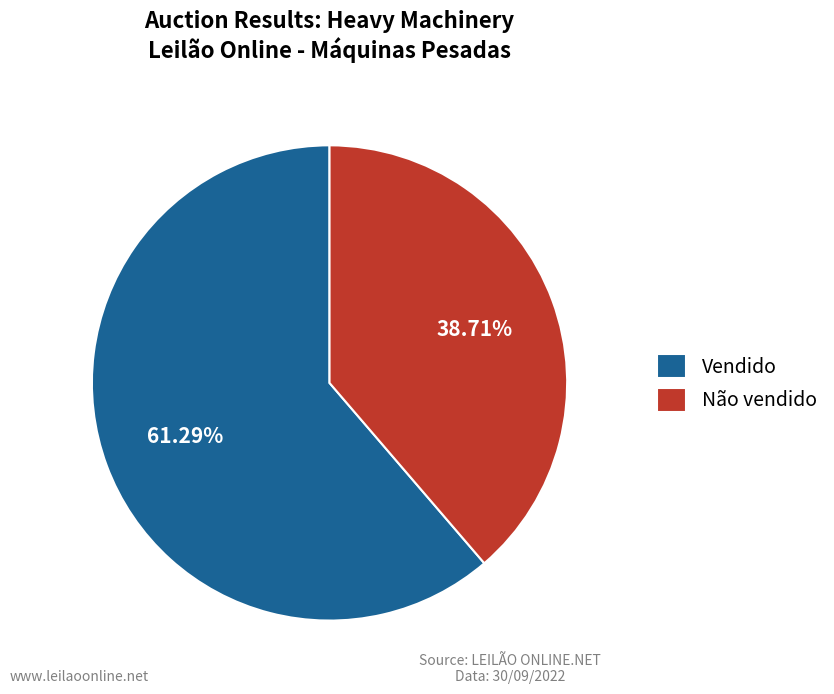

How many slices are in this pie chart?

2